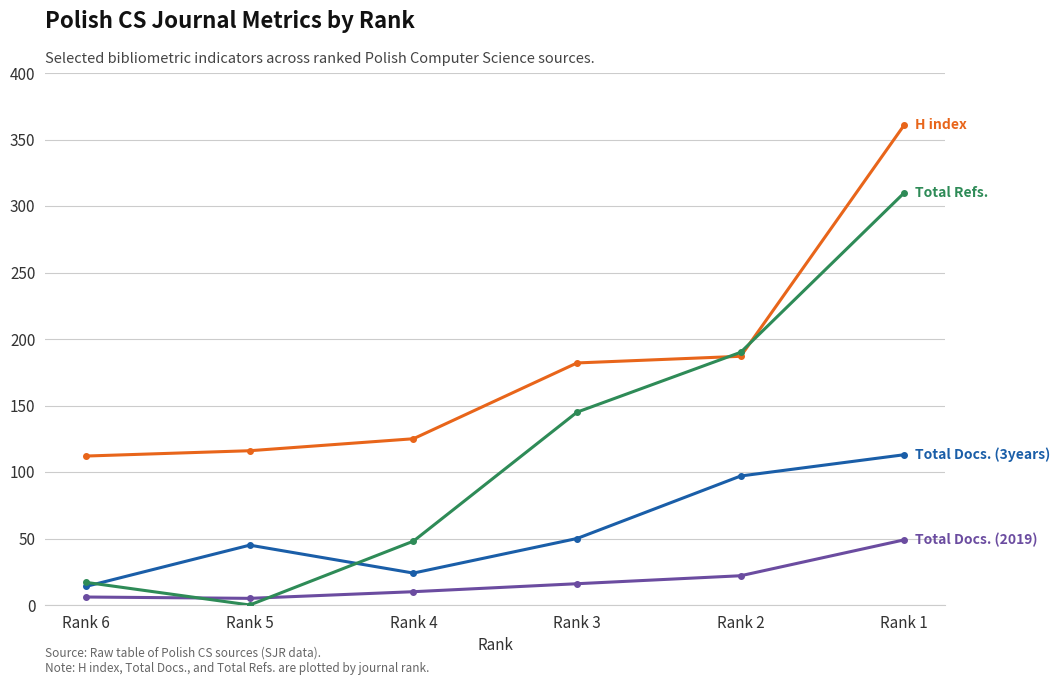

At which category is the sum across all series the highest?

Rank 1